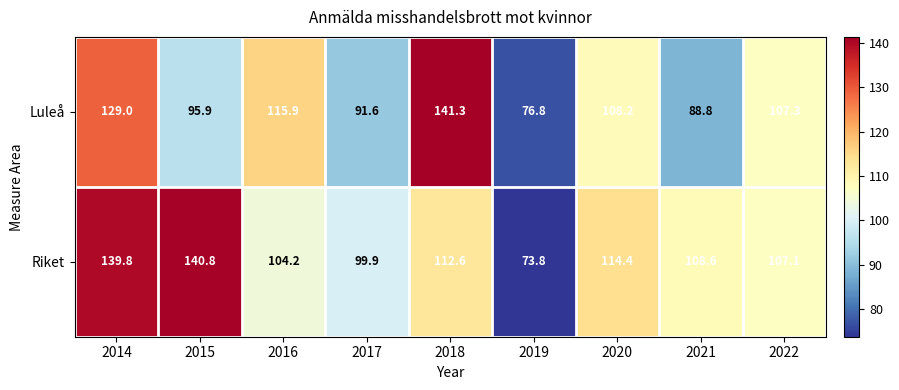

List the series in order of their overall mean, lowest first.

Luleå, Riket